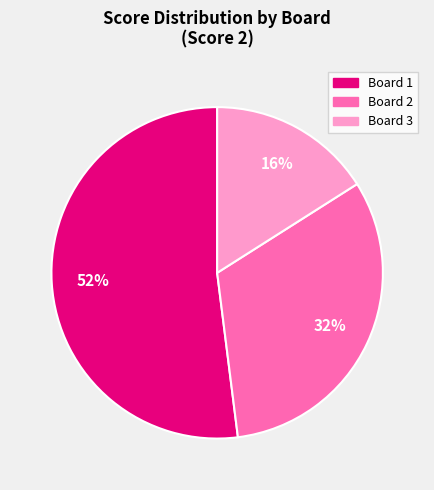

Is there a majority slice in this chart?

Yes